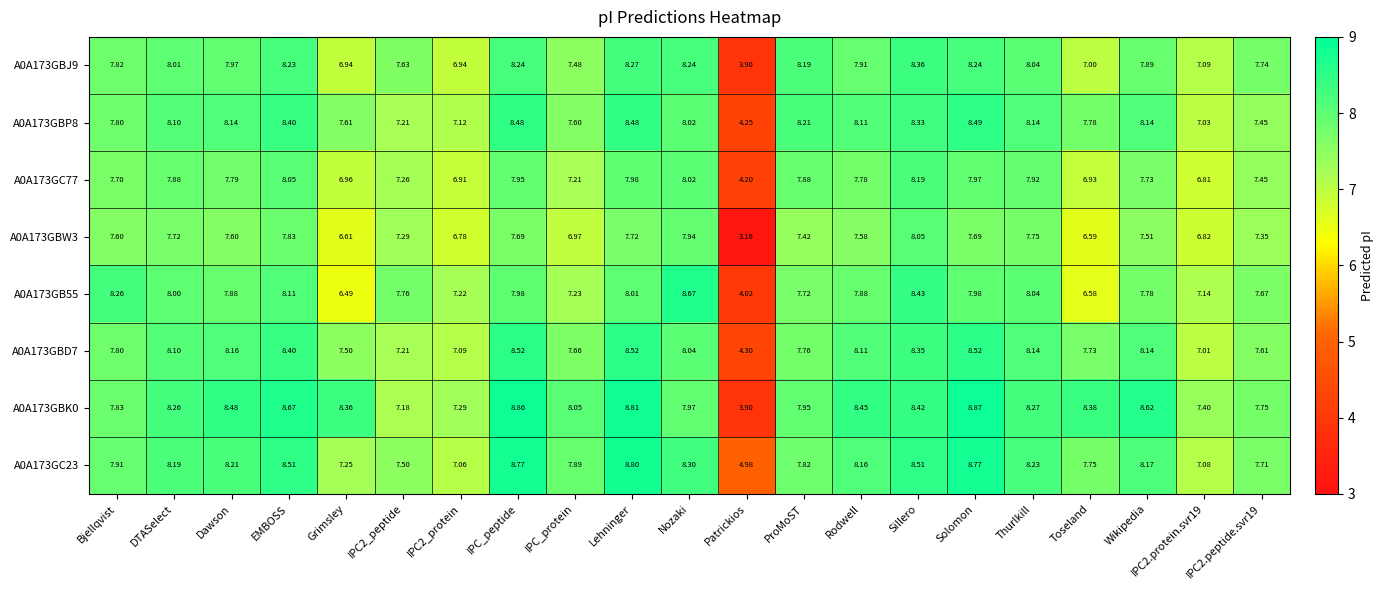

Is the value of A0A173GC23 at Sillero greater than the value of A0A173GBP8 at Rodwell?

Yes